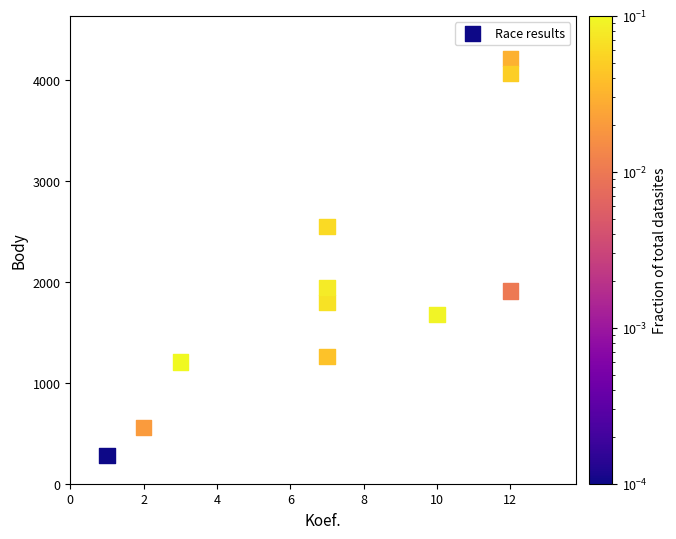

What is the average Y value?

1949